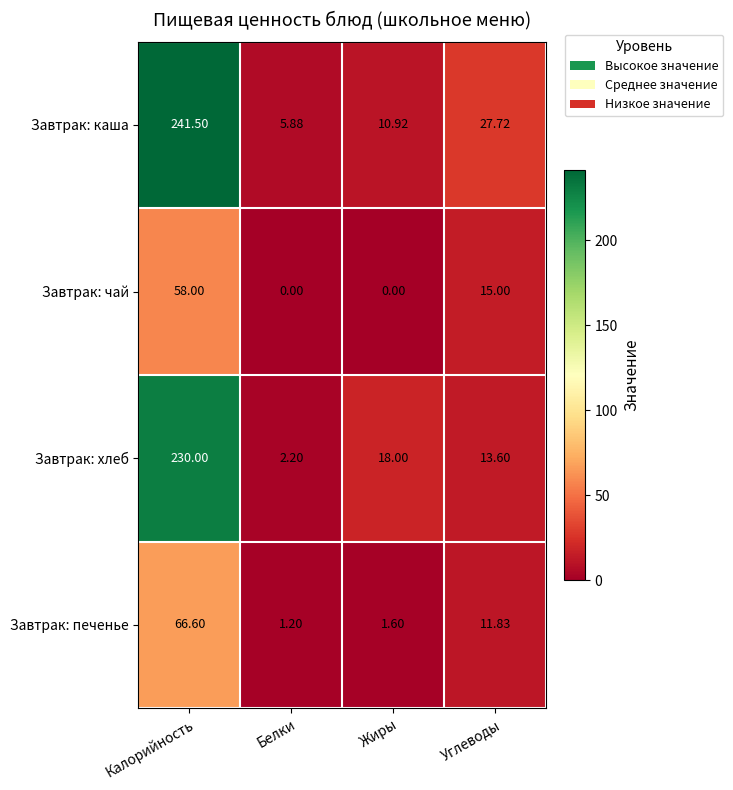

Which series has the largest total across all categories?

Завтрак: каша